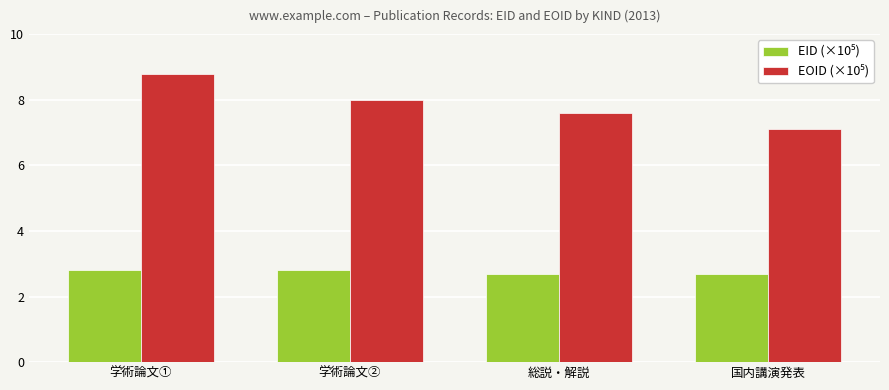

Does the chart contain stacked bars?

No